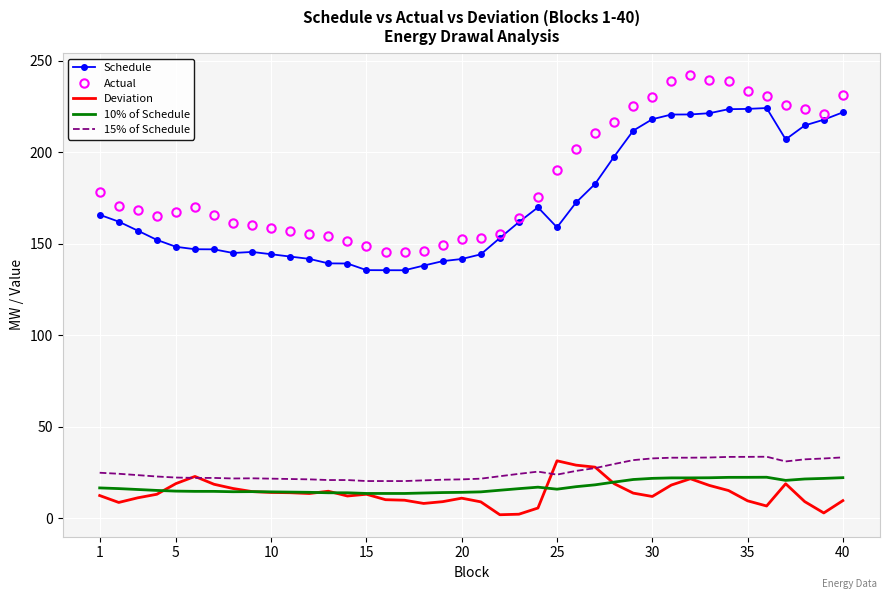

True or false: 15% of Schedule and Actual cross at least once.

False